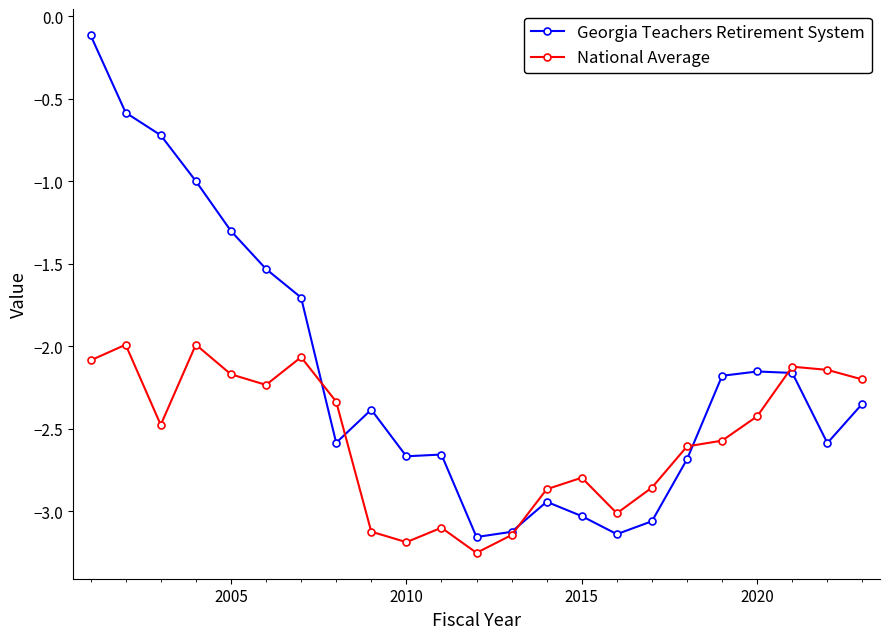

Rank the series by their maximum value, from highest to lowest.

Georgia Teachers Retirement System, National Average